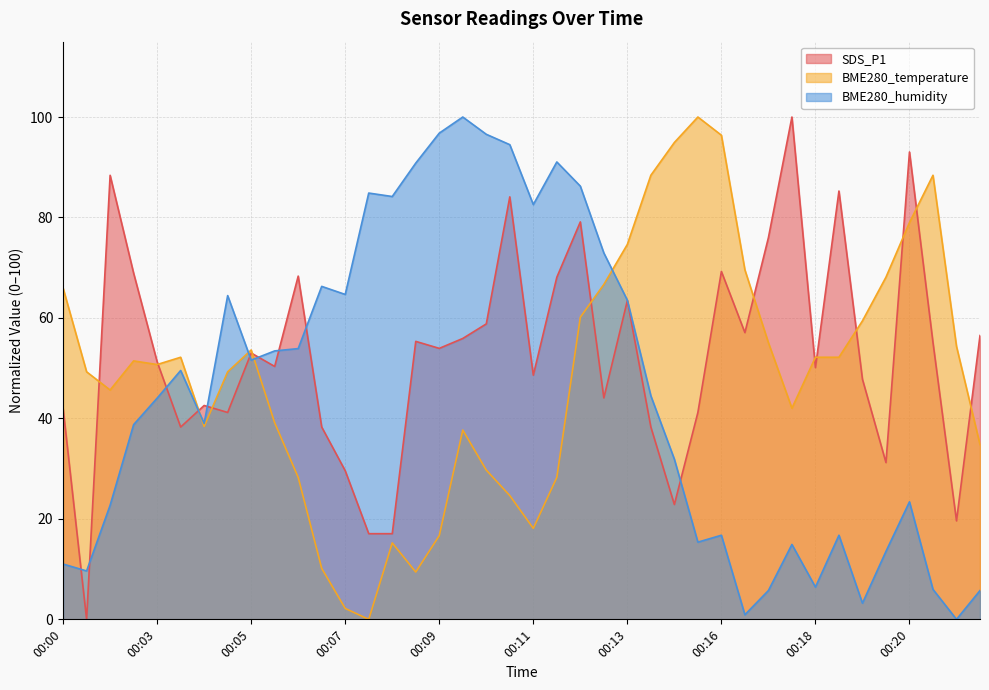

What is the maximum value for SDS_P1?

100.0